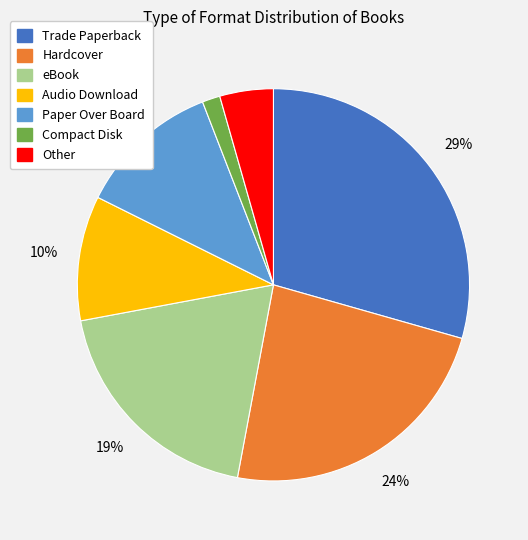

Which has a higher value, eBook or Paper Over Board?

eBook